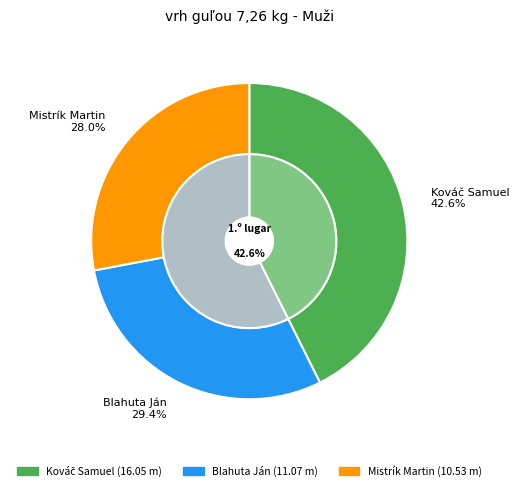

How many slices are in this pie chart?

3